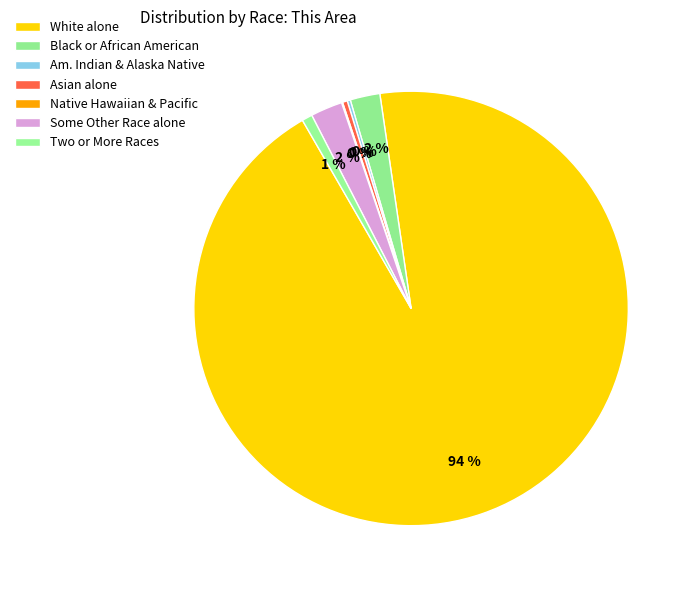

Does any single category account for the majority?

Yes